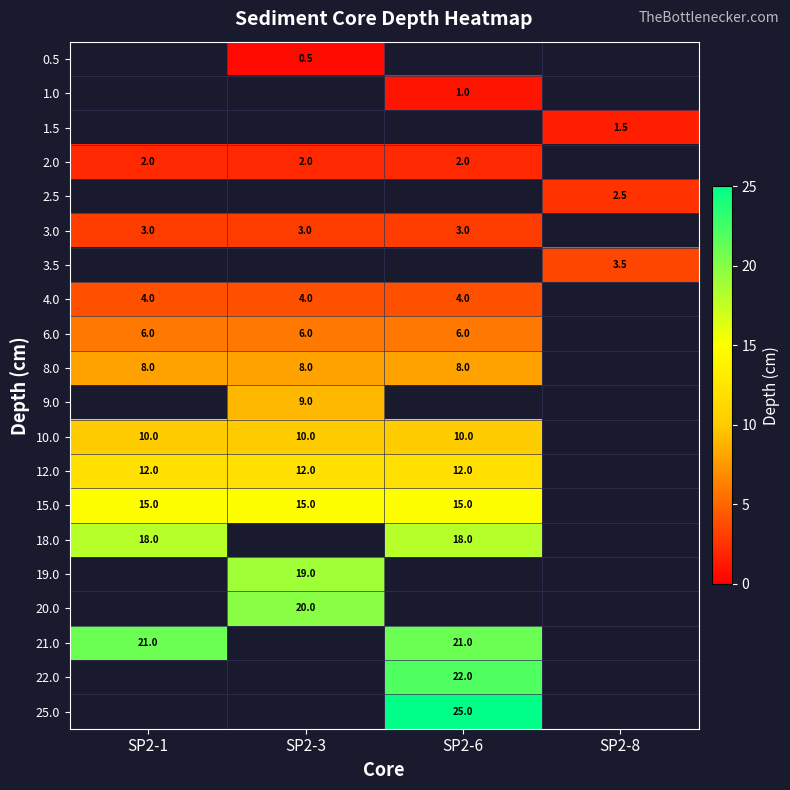

What is the sum of the 4.0 values at SP2-6 and SP2-1?

8.0